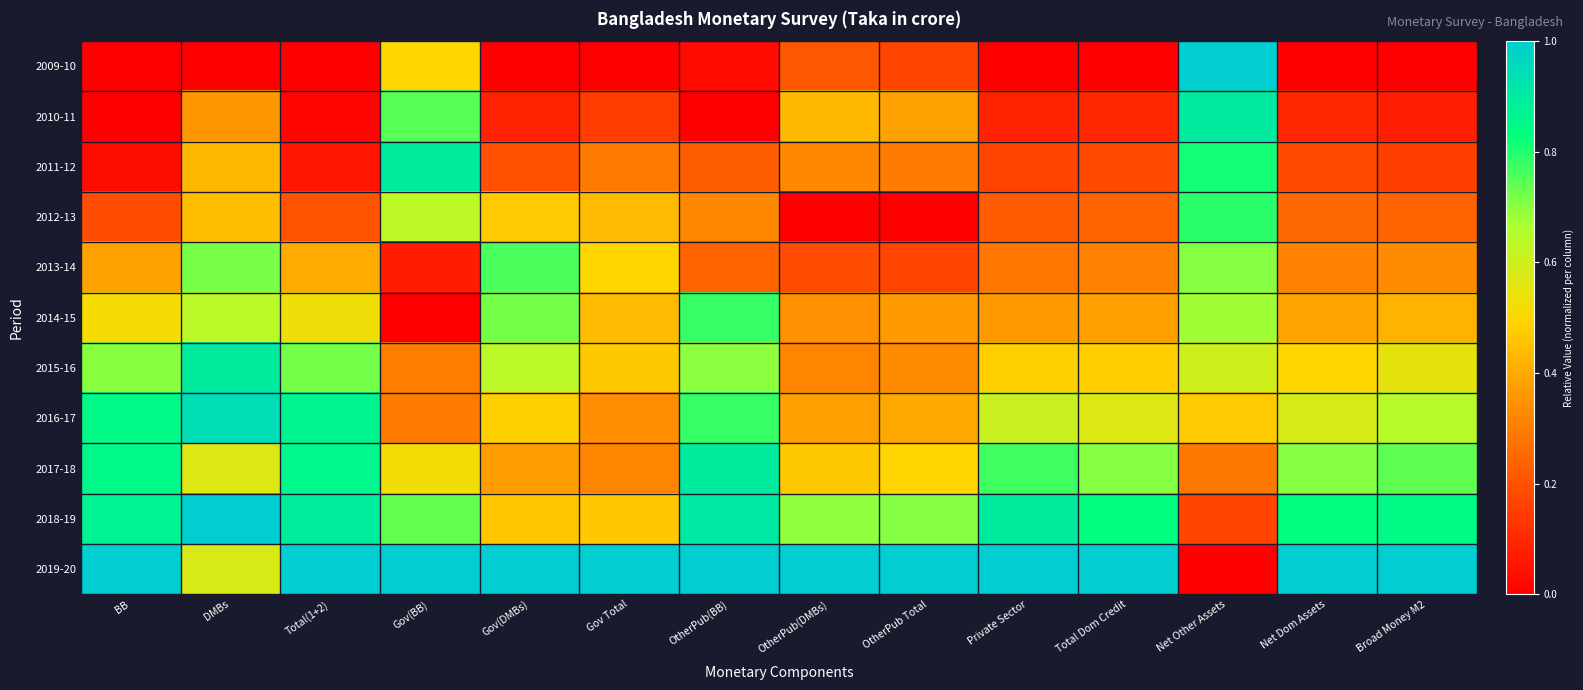

Which series has the largest range (max minus min)?

2009-10